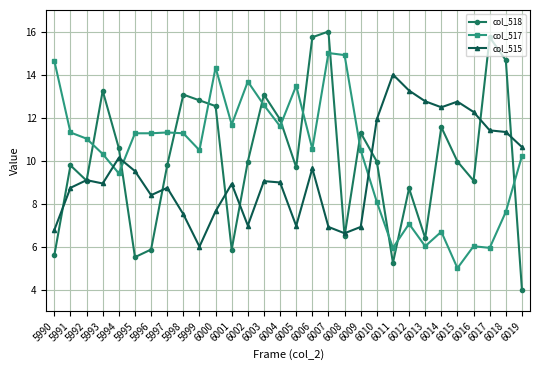

At which category does the chart reach its minimum across all series?

6019